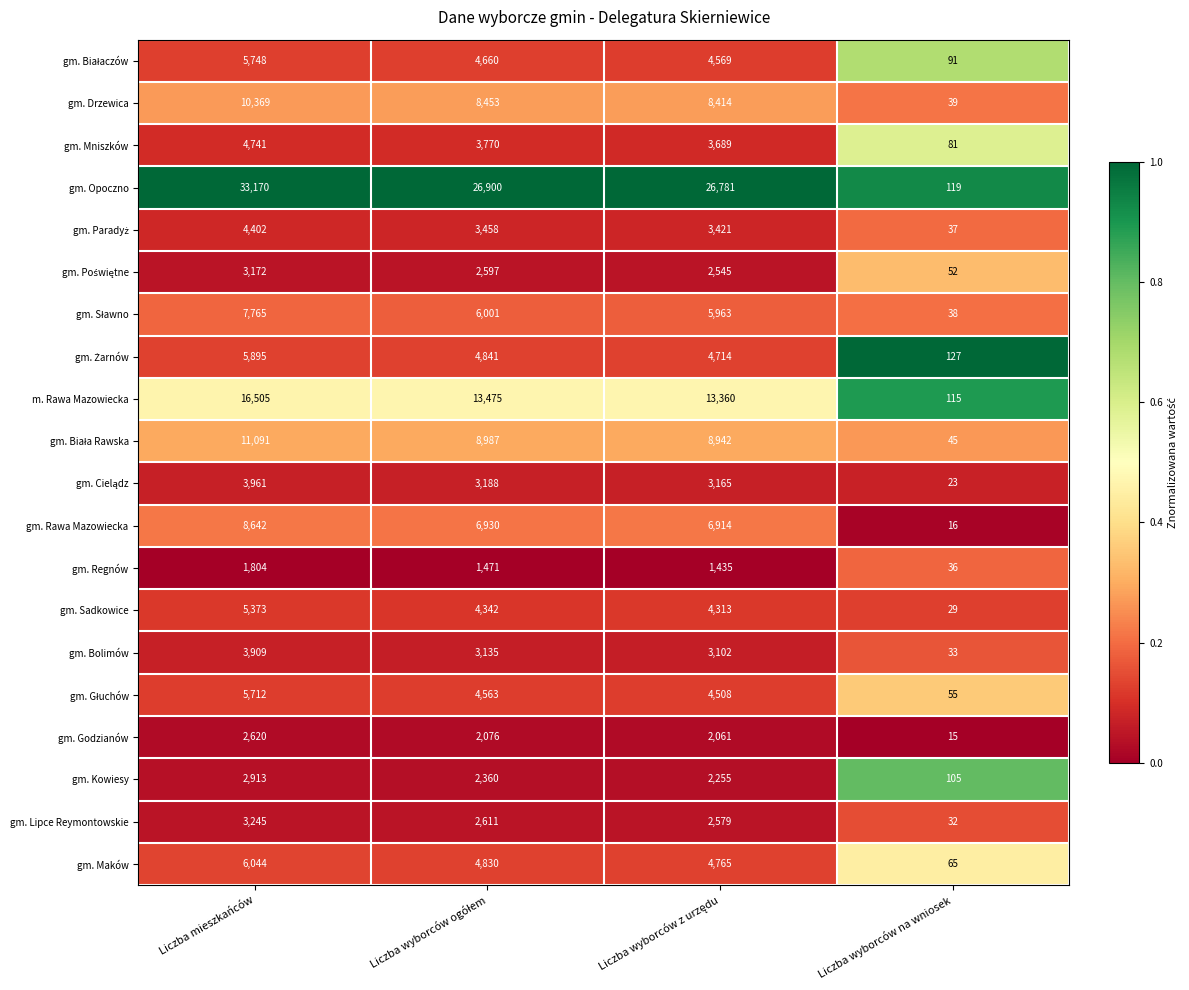

The value of gm. Regnów at Liczba mieszkańców is 2995. True or false?

False